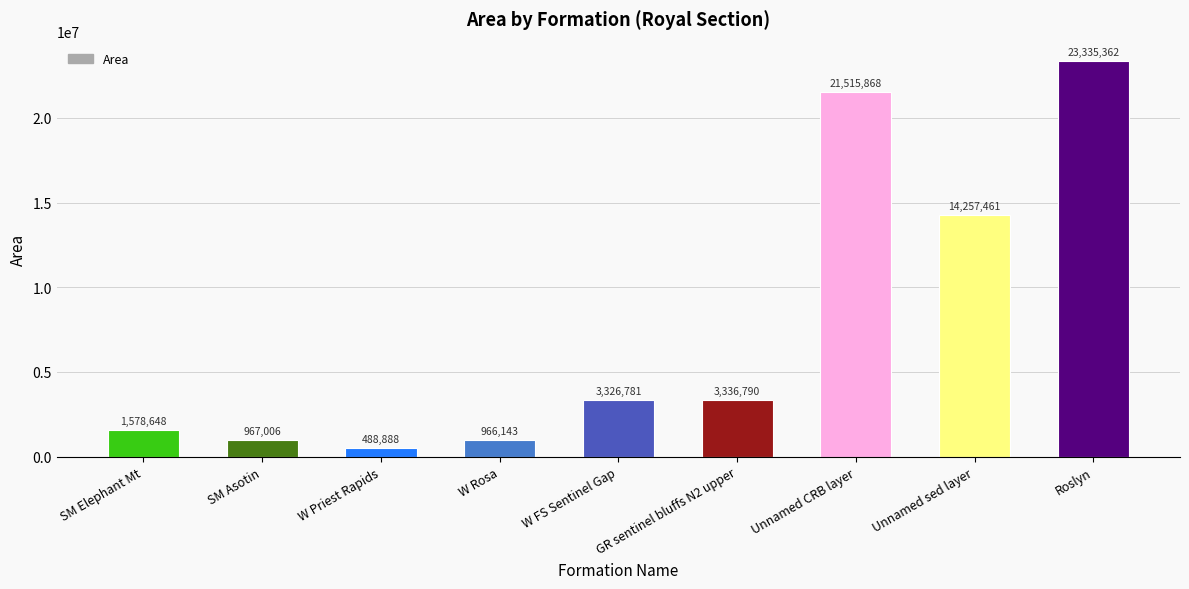

List the labels in order of value, largest first.

Roslyn, Unnamed CRB layer, Unnamed sed layer, GR sentinel bluffs N2 upper, W FS Sentinel Gap, SM Elephant Mt, SM Asotin, W Rosa, W Priest Rapids